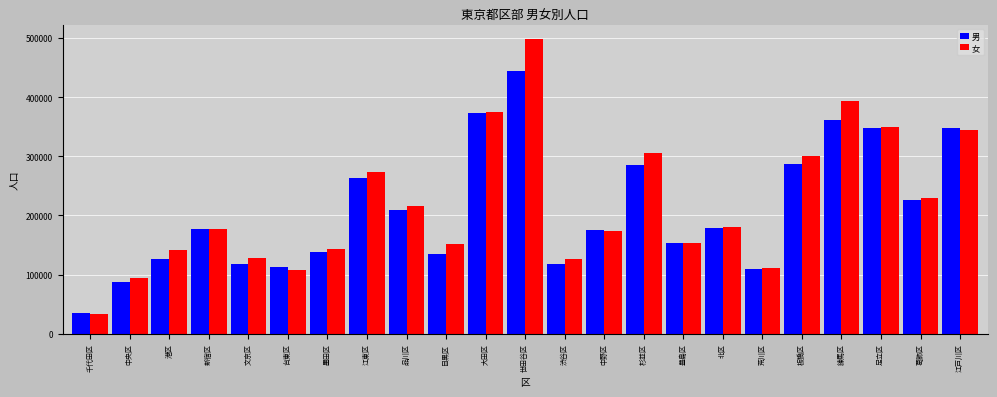

What are all the series names shown in the legend?

男, 女